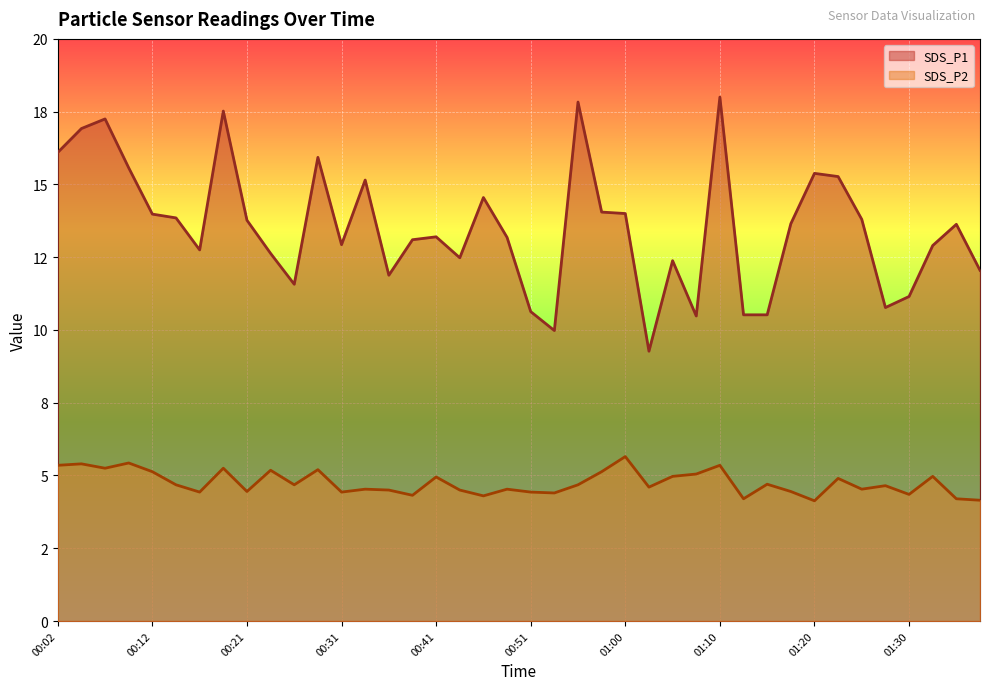

What is the sum of all SDS_P1 values?

540.6